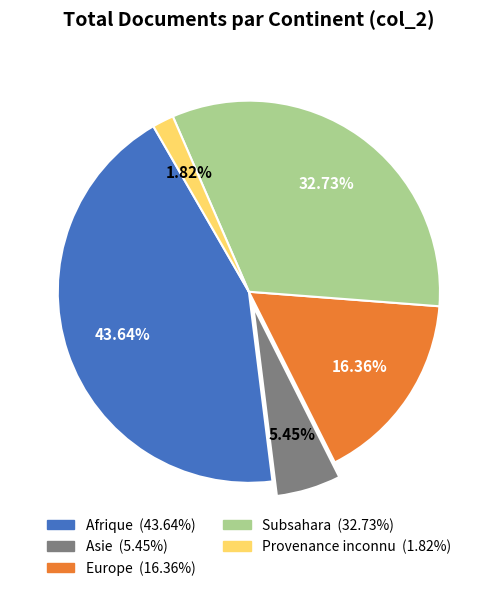

True or false: Europe accounts for 3% of the total.

False